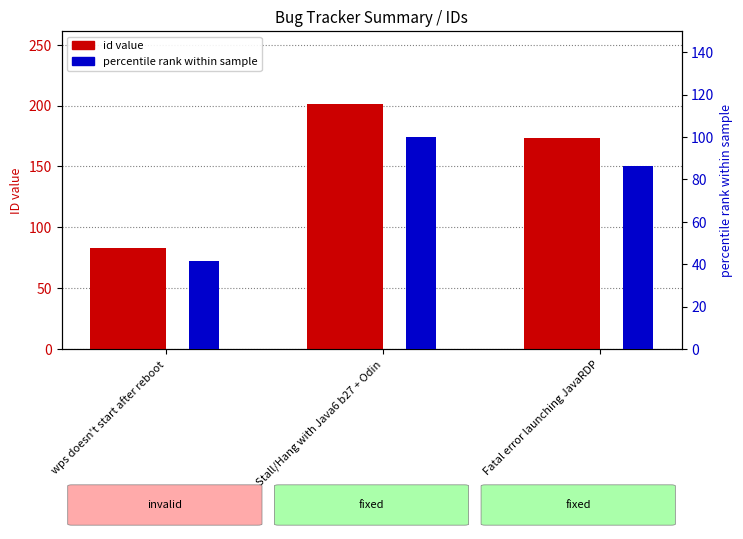

At which label does id (value) reach its minimum?

wps doesn't start after reboot